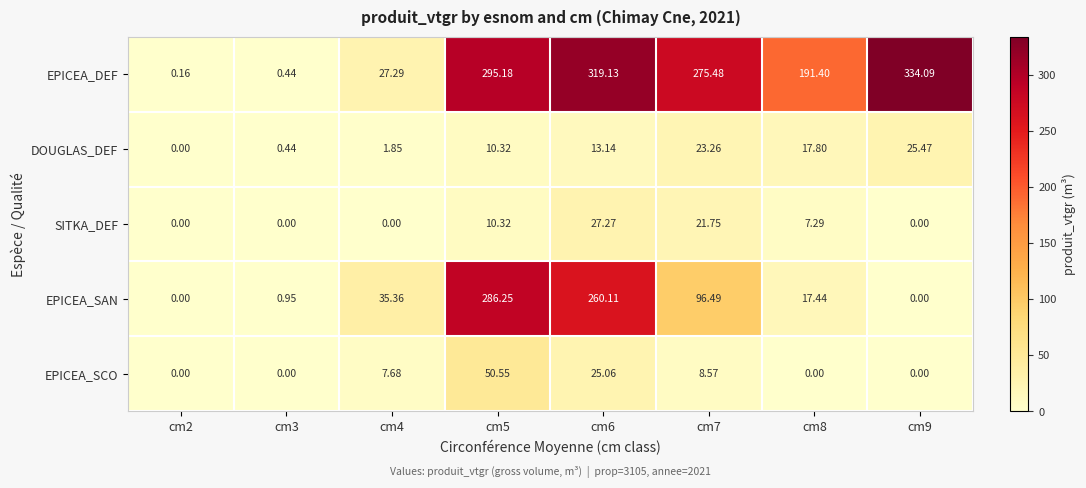

Which series has the largest range (max minus min)?

EPICEA_DEF